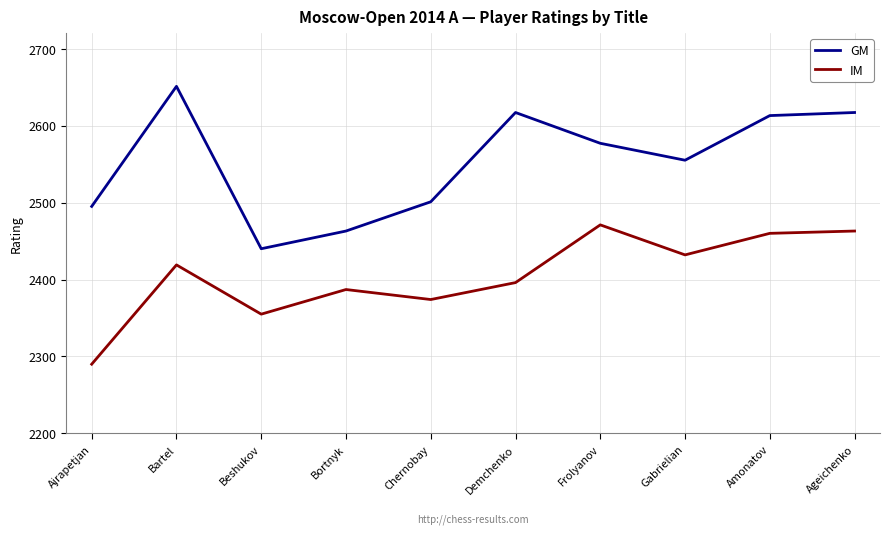

How many lines are shown in the chart?

2